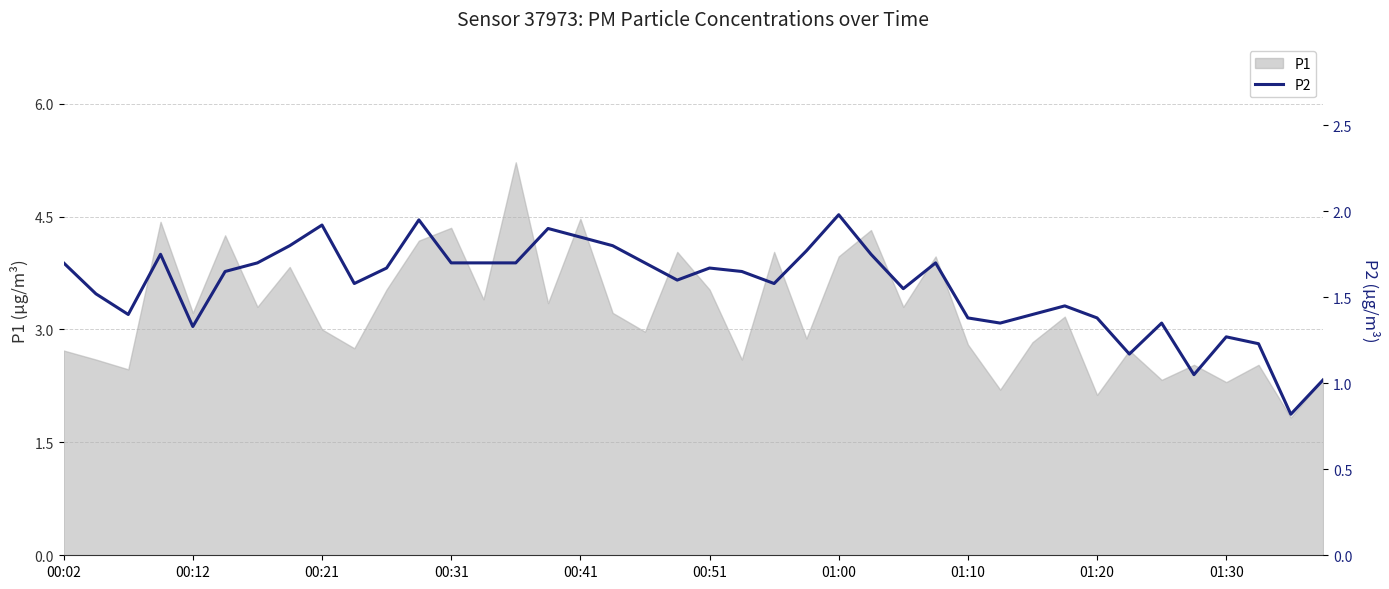

What is the highest value of the P1 series?

5.2